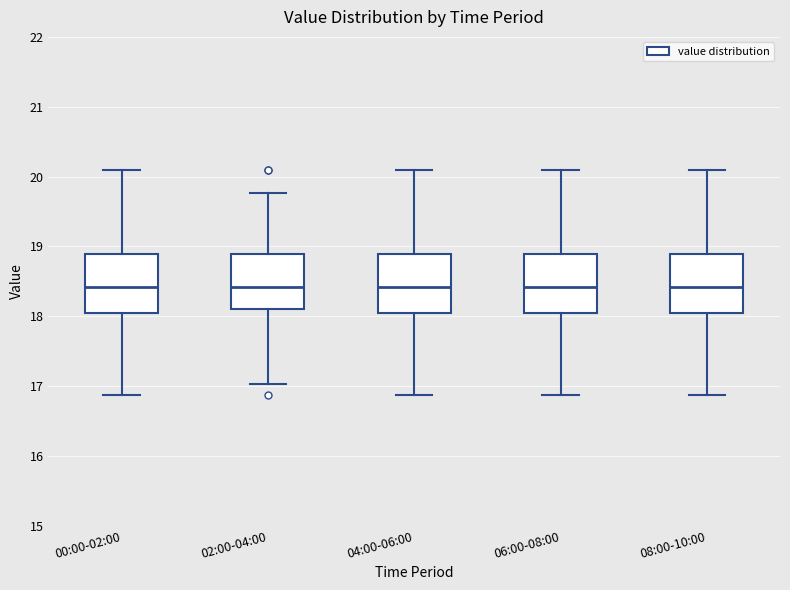

Reading left to right, read every box against the y-axis: the position of its median line, the range the box covers, and the ends of its whiskers. The values are not printed on the chart, so give them approximately, as read against the axis.

00:00-02:00: median 18.4, box 18.0 to 18.9, whiskers 16.9 to 20.1
02:00-04:00: median 18.4, box 18.1 to 18.9, whiskers 17.0 to 19.8
04:00-06:00: median 18.4, box 18.0 to 18.9, whiskers 16.9 to 20.1
06:00-08:00: median 18.4, box 18.0 to 18.9, whiskers 16.9 to 20.1
08:00-10:00: median 18.4, box 18.0 to 18.9, whiskers 16.9 to 20.1